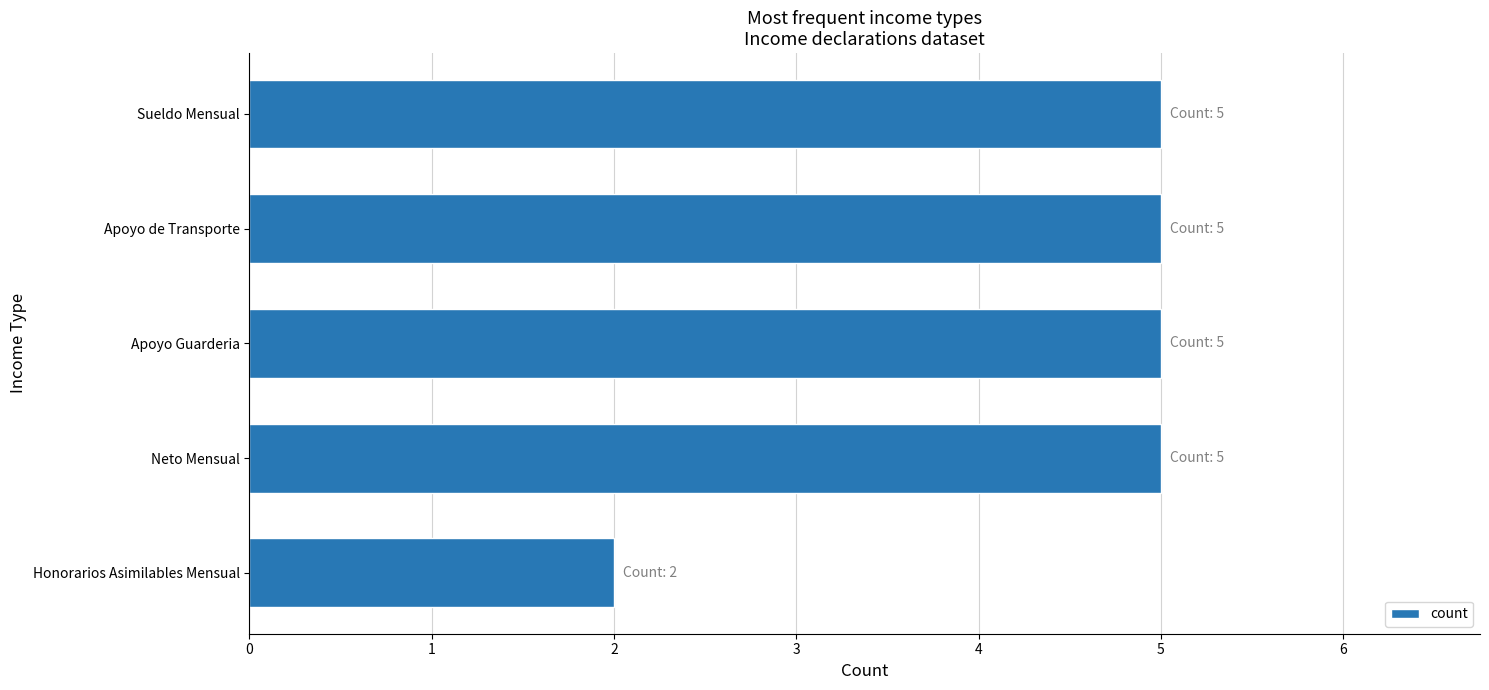

Does the chart contain stacked bars?

No